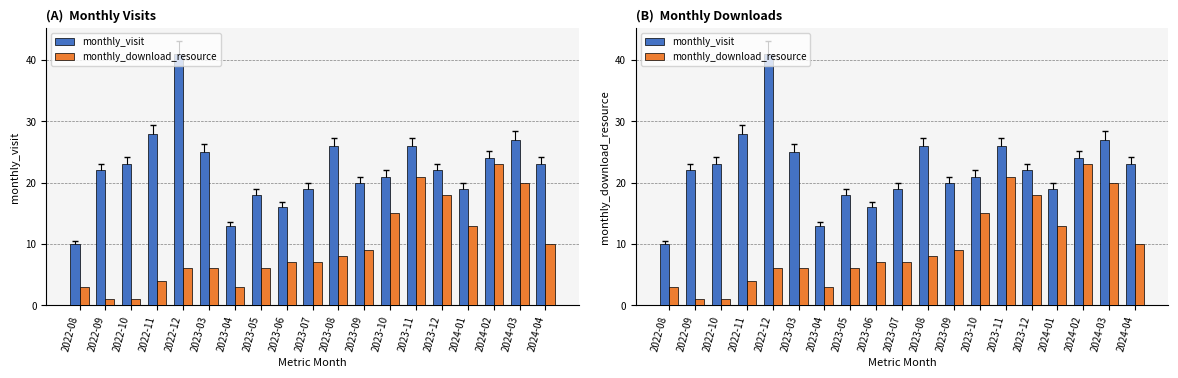

List the labels in order of monthly_visit value, largest first.

2022-12, 2022-11, 2024-03, 2023-08, 2023-11, 2023-03, 2024-02, 2022-10, 2024-04, 2022-09, 2023-12, 2023-10, 2023-09, 2023-07, 2024-01, 2023-05, 2023-06, 2023-04, 2022-08